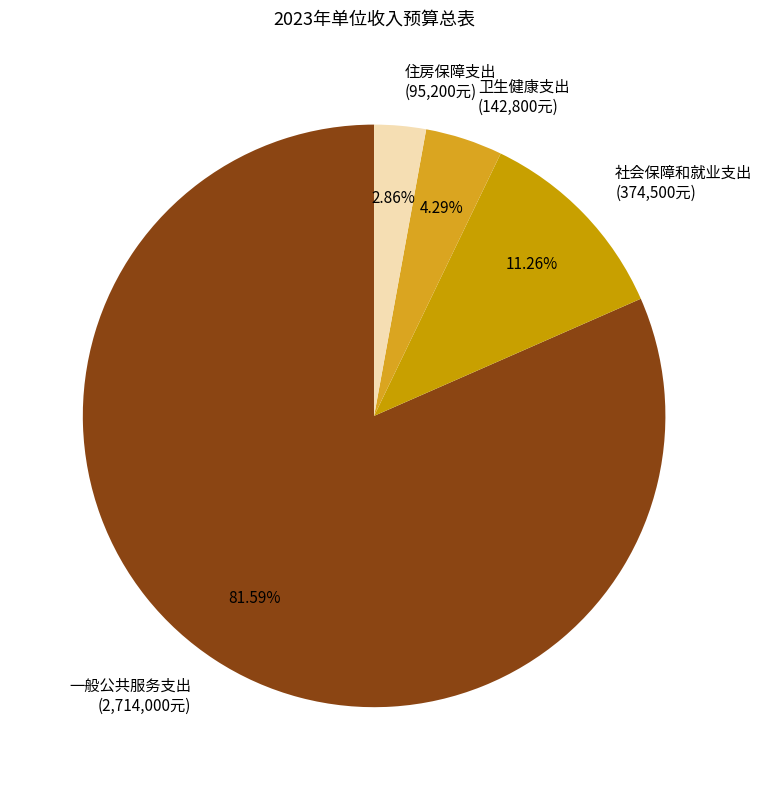

What is the largest slice in the pie chart?

一般公共服务支出